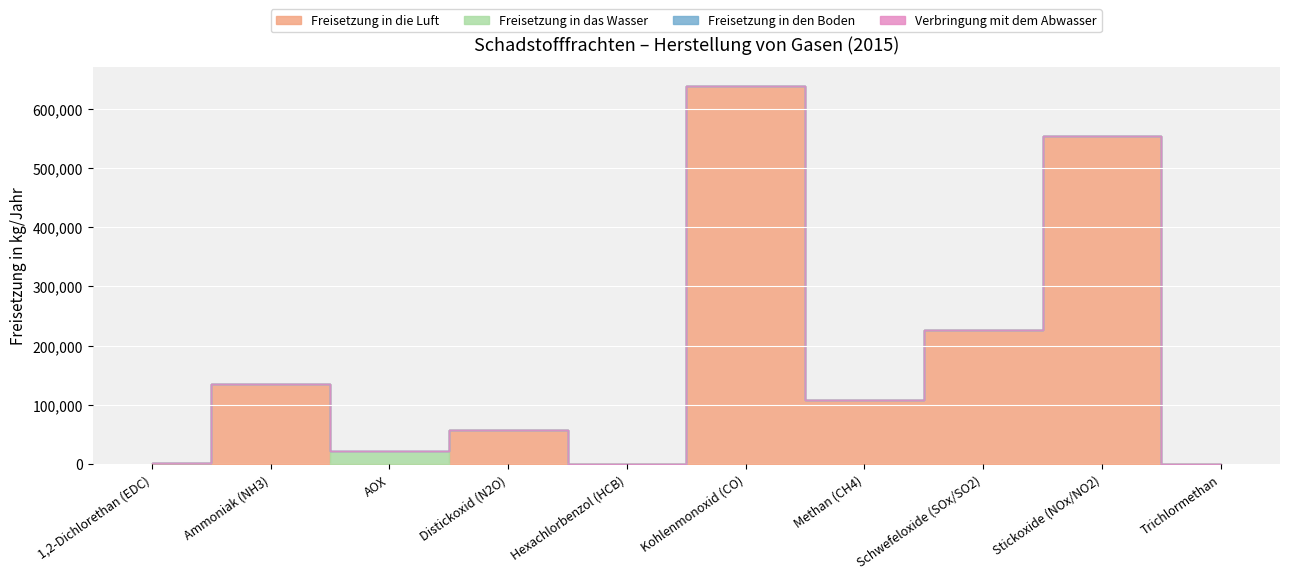

Which category has the lowest value in the Verbringung mit dem Abwasser series?

1,2-Dichlorethan (EDC)